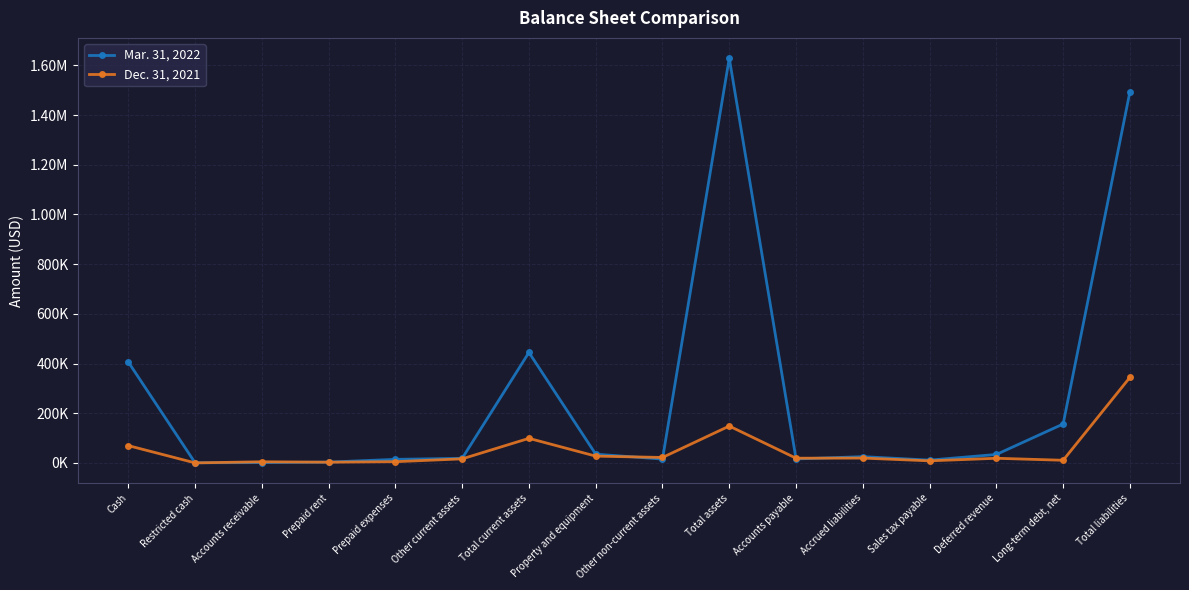

Is it true that Mar. 31, 2022 equals 16109 at Accounts payable?

True